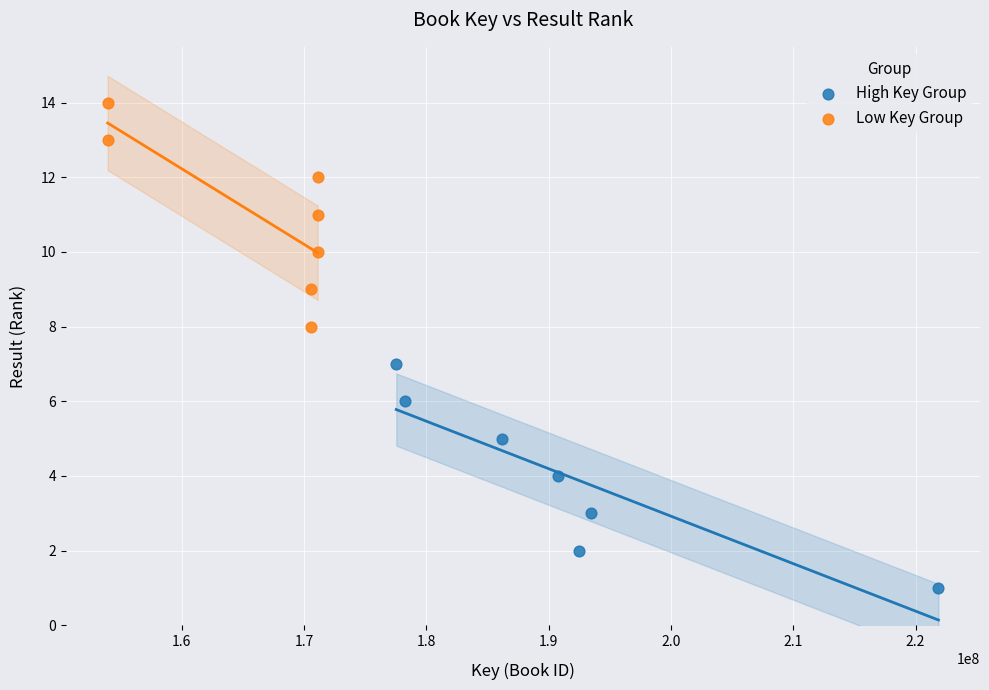

What are all the series names shown in the legend?

High Key Group, Low Key Group